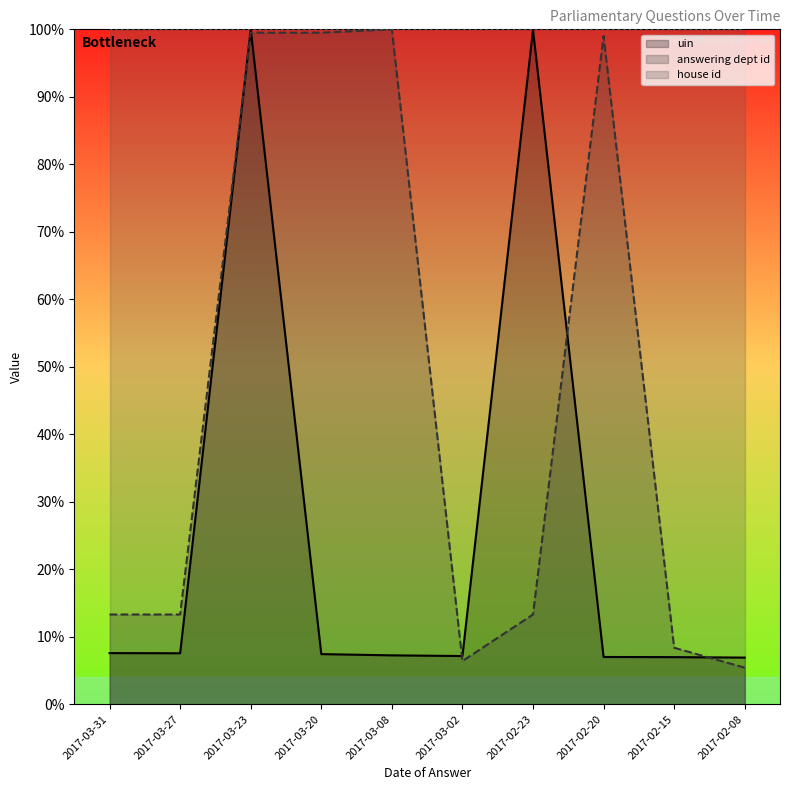

In uin, how many points are lower than both neighbors (excluding endpoints)?

2